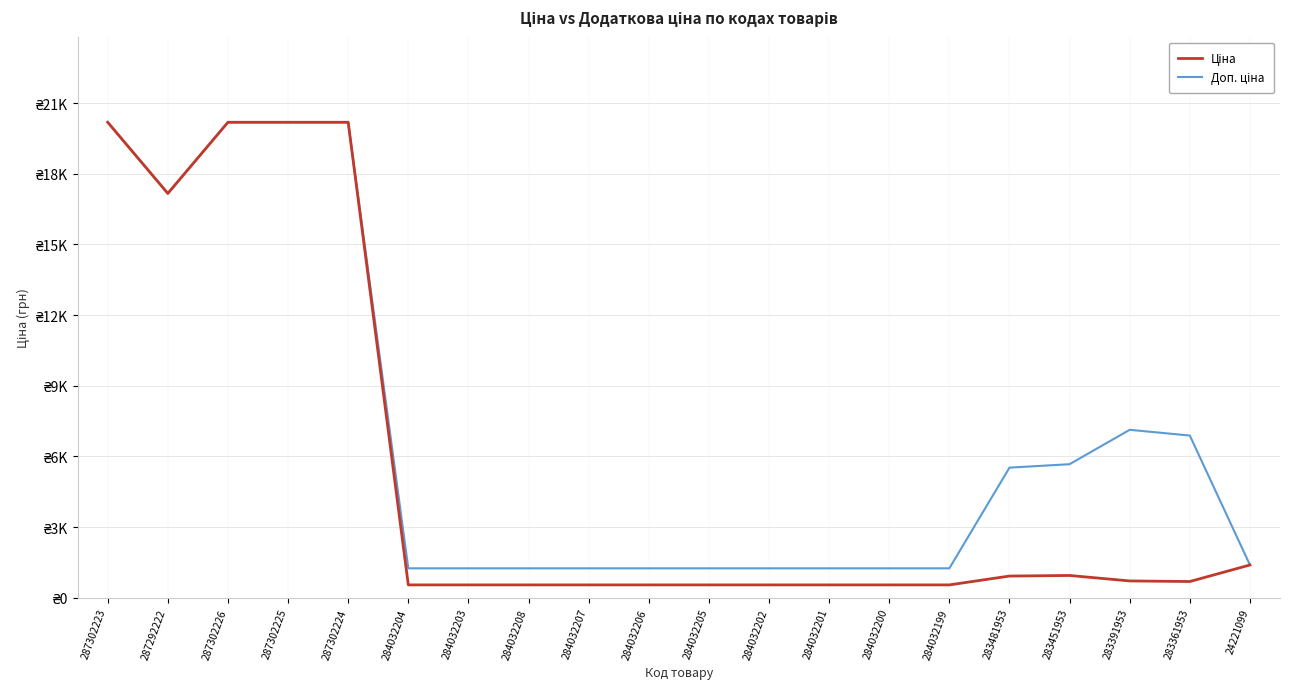

What is the maximum value shown in the chart?

20186.0